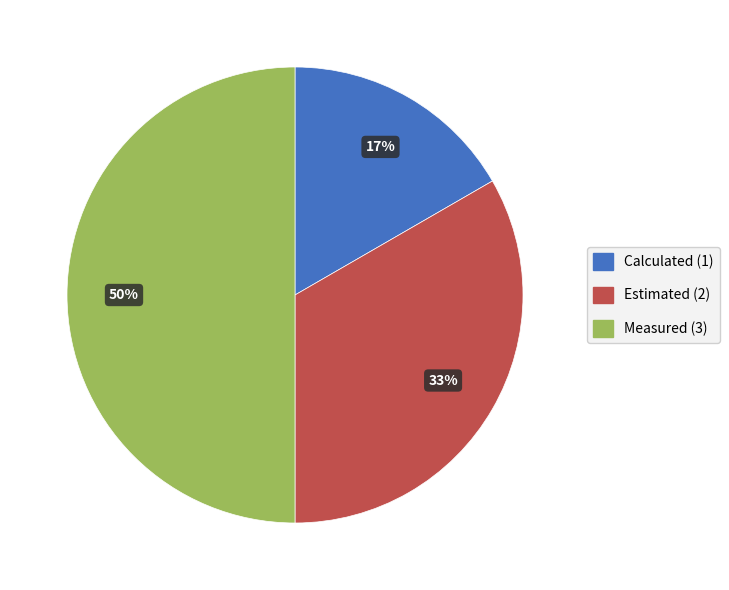

To the nearest percent, what percentage of the pie is Calculated?

17%